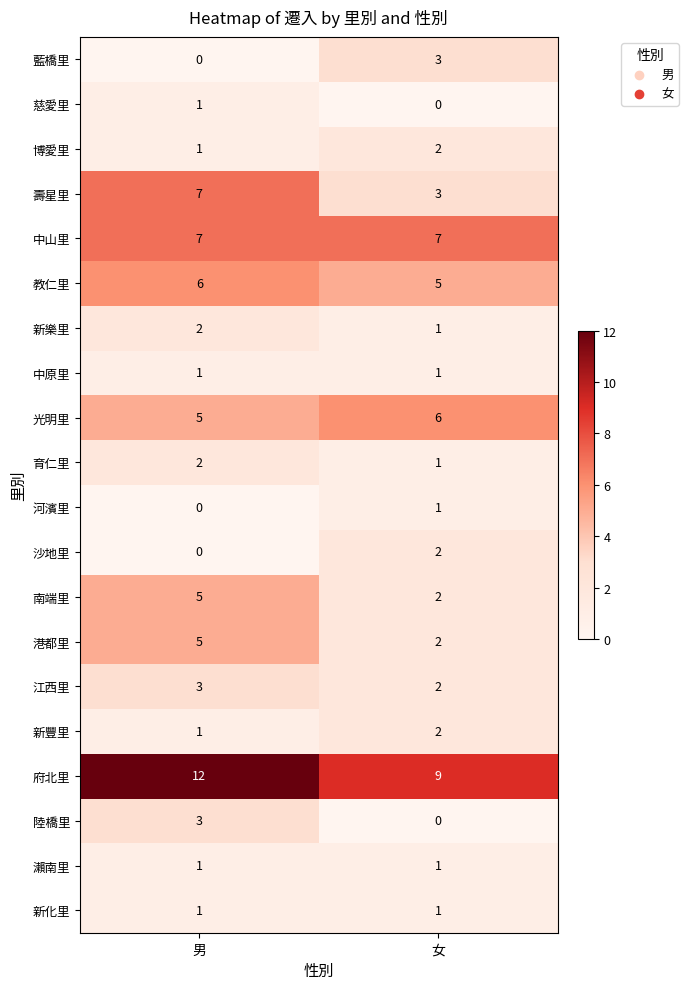

What is the sum of all 府北里 values?

21